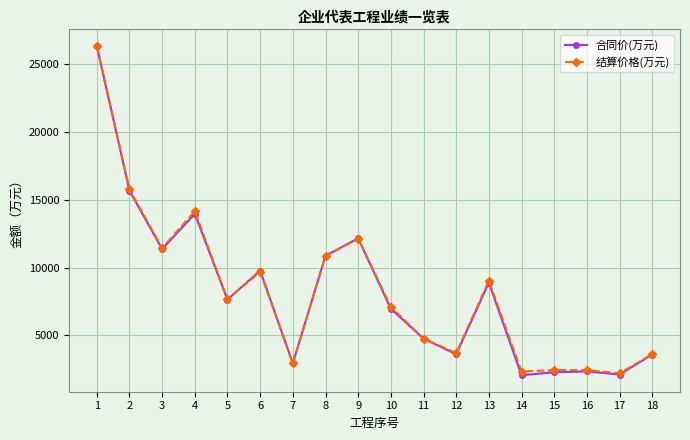

How many data points in 结算价格(万元) are less than 7678?

9